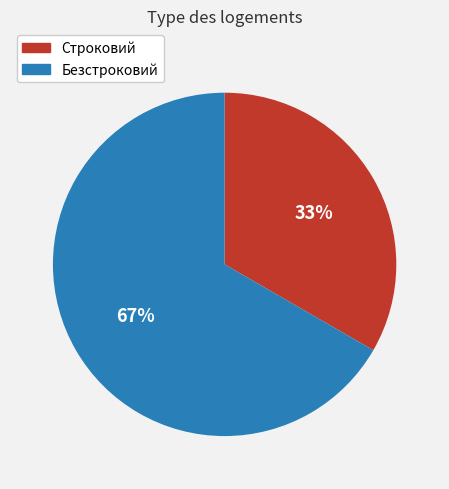

To the nearest percent, what is the average slice percentage?

50%